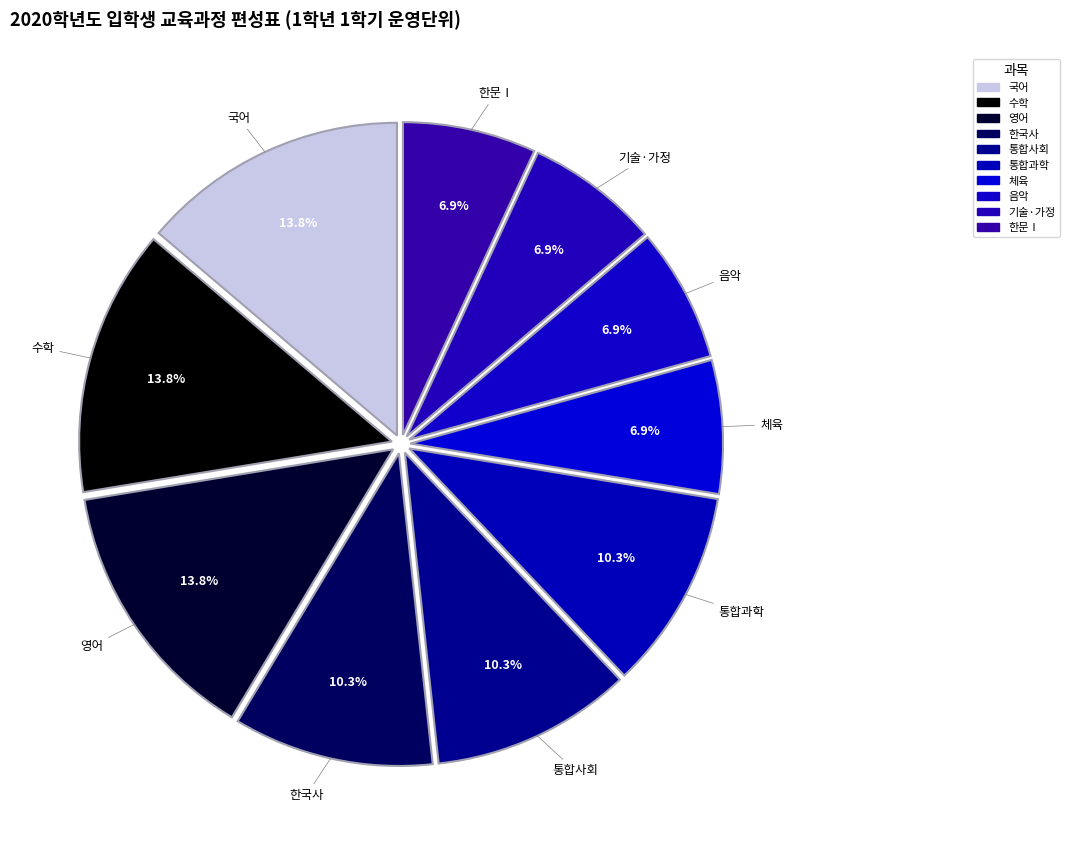

How many slices are in this pie chart?

10